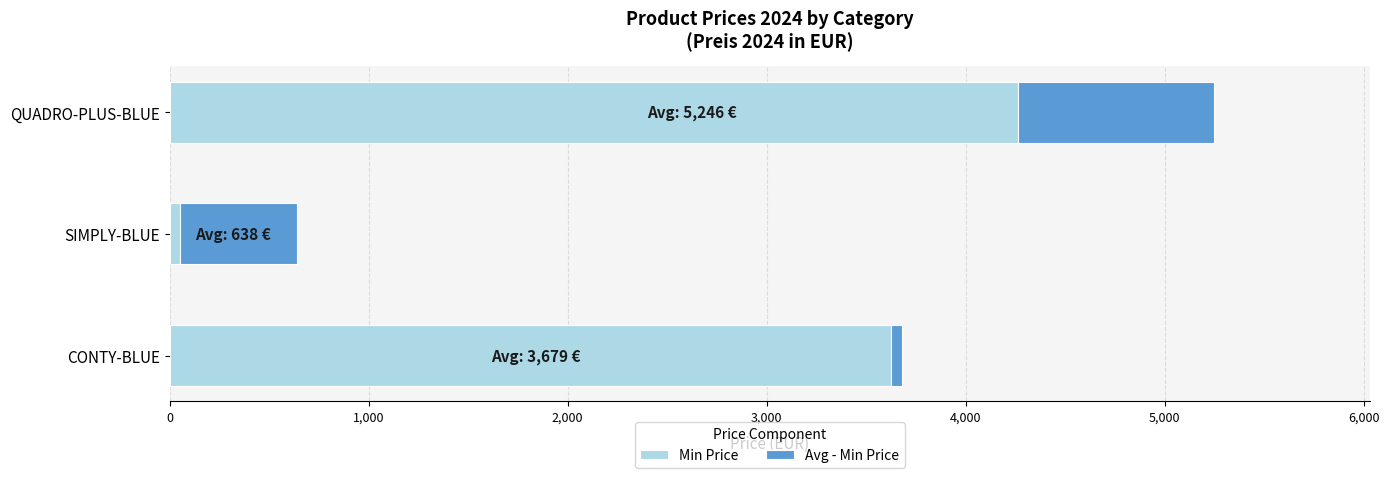

What is the maximum value for Min Price?

4263